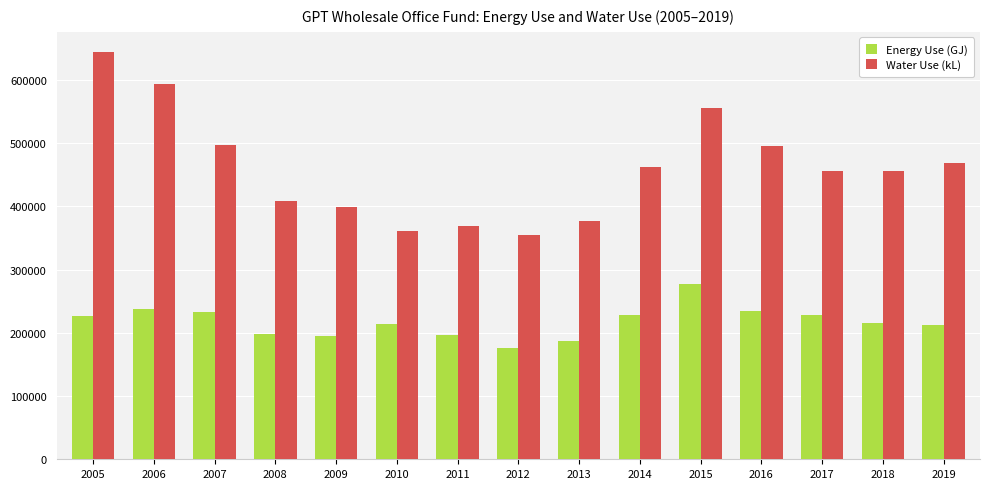

What is the spread (max minus min) of values at 2007?

264099.8